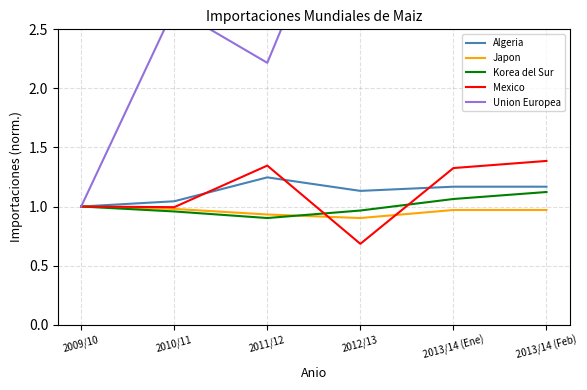

Reading left to right, extract all data points from this chart.

Algeria: 2009/10=1.0	2010/11=1.0	2011/12=1.2	2012/13=1.1	2013/14 (Ene)=1.2	2013/14 (Feb)=1.2
Japon: 2009/10=1.0	2010/11=1.0	2011/12=0.9	2012/13=0.9	2013/14 (Ene)=1.0	2013/14 (Feb)=1.0
Korea del Sur: 2009/10=1.0	2010/11=1.0	2011/12=0.9	2012/13=1.0	2013/14 (Ene)=1.1	2013/14 (Feb)=1.1
Mexico: 2009/10=1.0	2010/11=1.0	2011/12=1.3	2012/13=0.7	2013/14 (Ene)=1.3	2013/14 (Feb)=1.4
Union Europea: 2009/10=1.0	2010/11=2.7	2011/12=2.2	2012/13=4.1	2013/14 (Ene)=3.3	2013/14 (Feb)=3.8